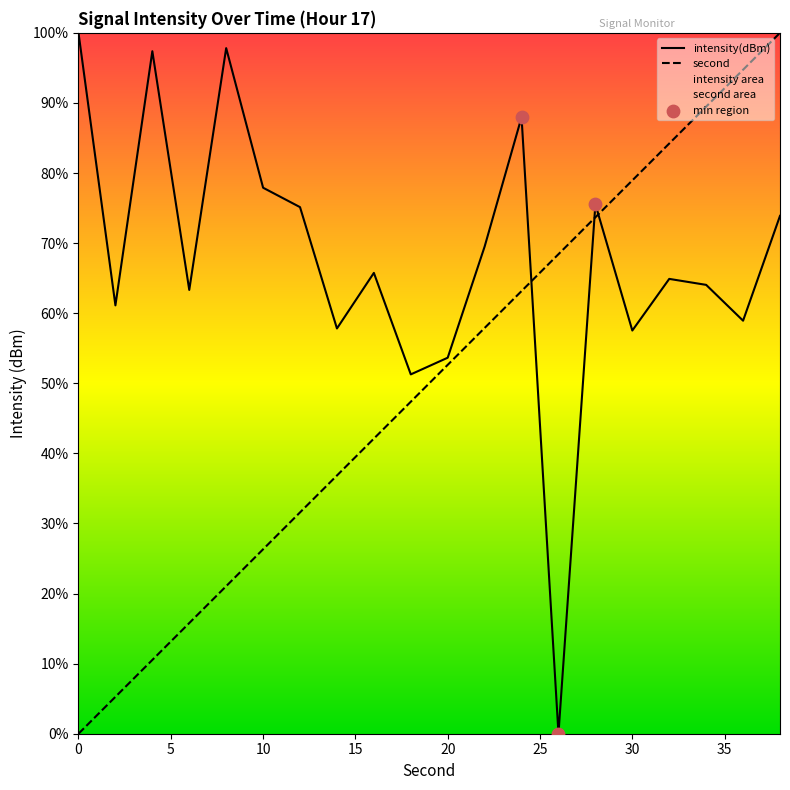

At which category is the sum across all series the highest?

38